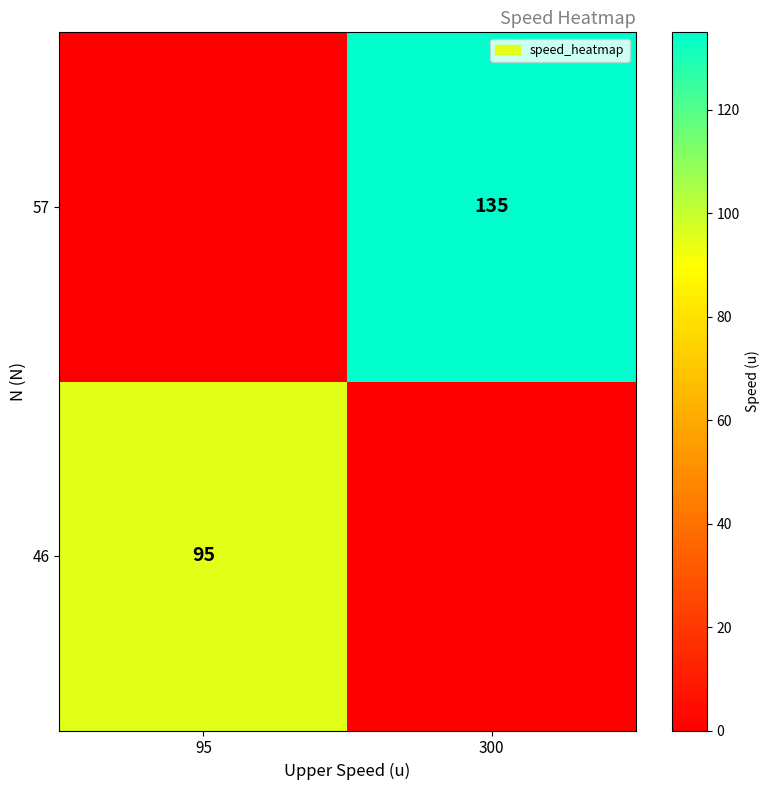

Is the value of 57 at 300 greater than the value of 46 at 95?

Yes